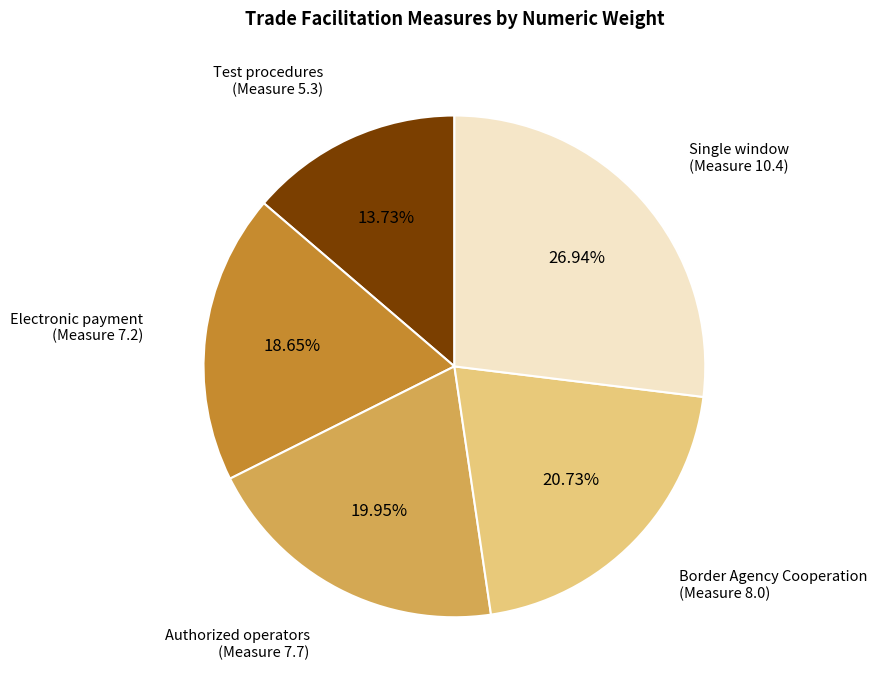

Is there any slice that represents more than half of the pie?

No